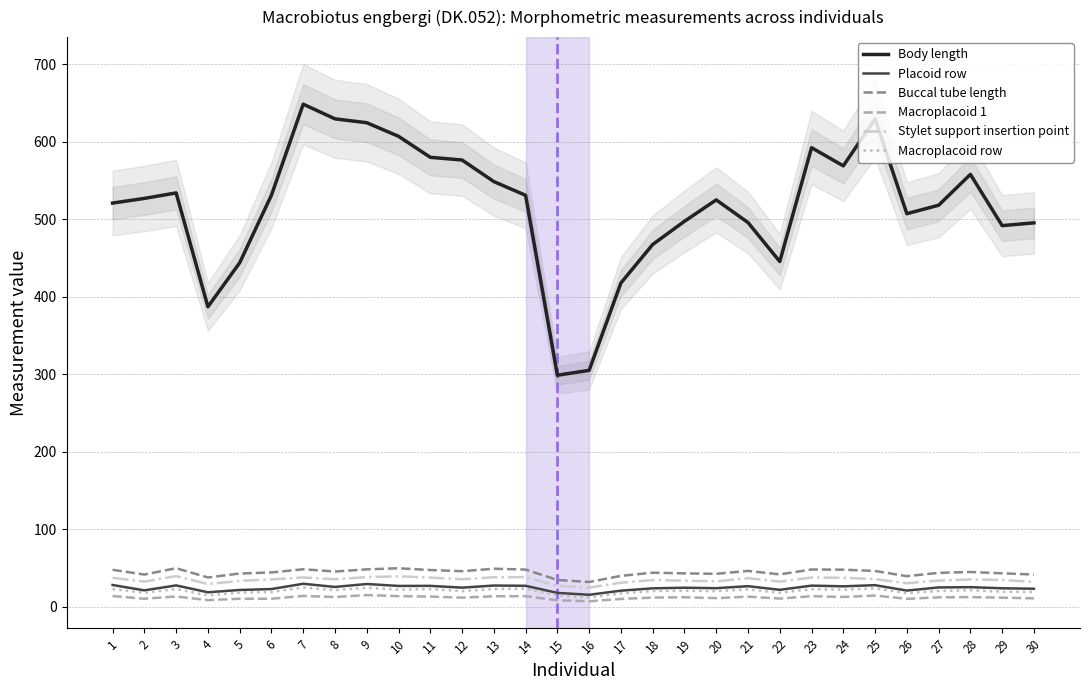

At how many categories does at least one series exceed 290?

30